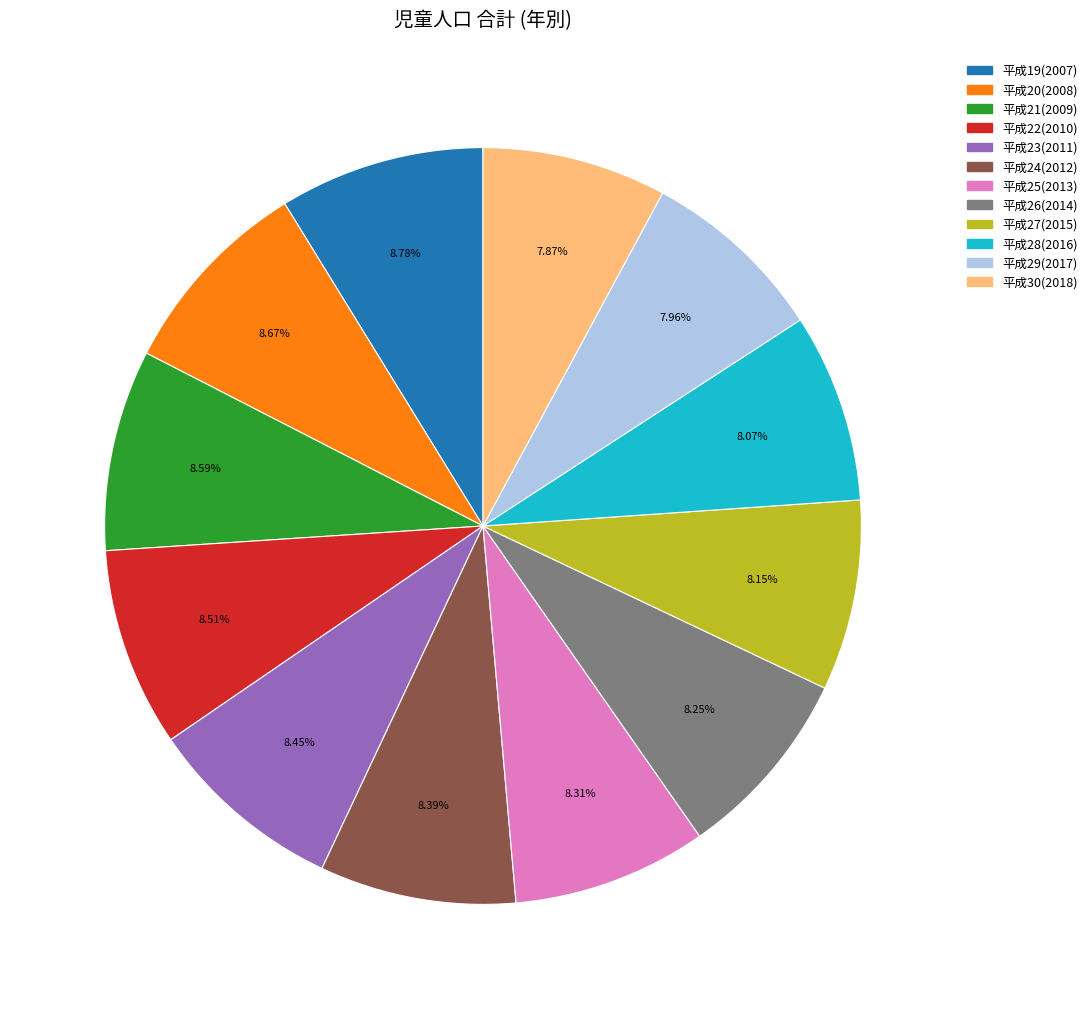

How many segments does this pie chart have?

12